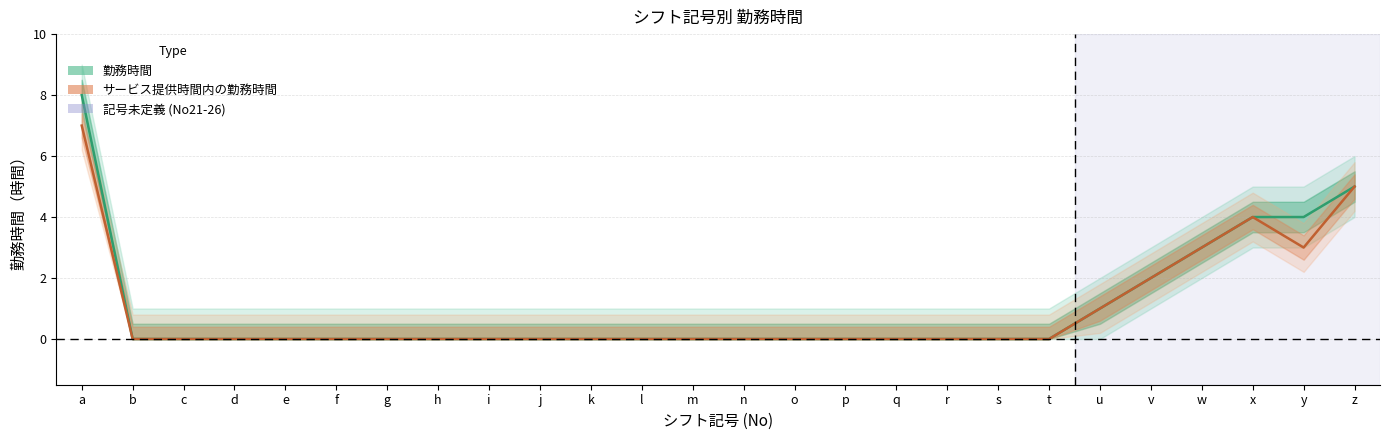

True or false: 勤務時間 and サービス提供時間内の勤務時間 cross at least once.

False